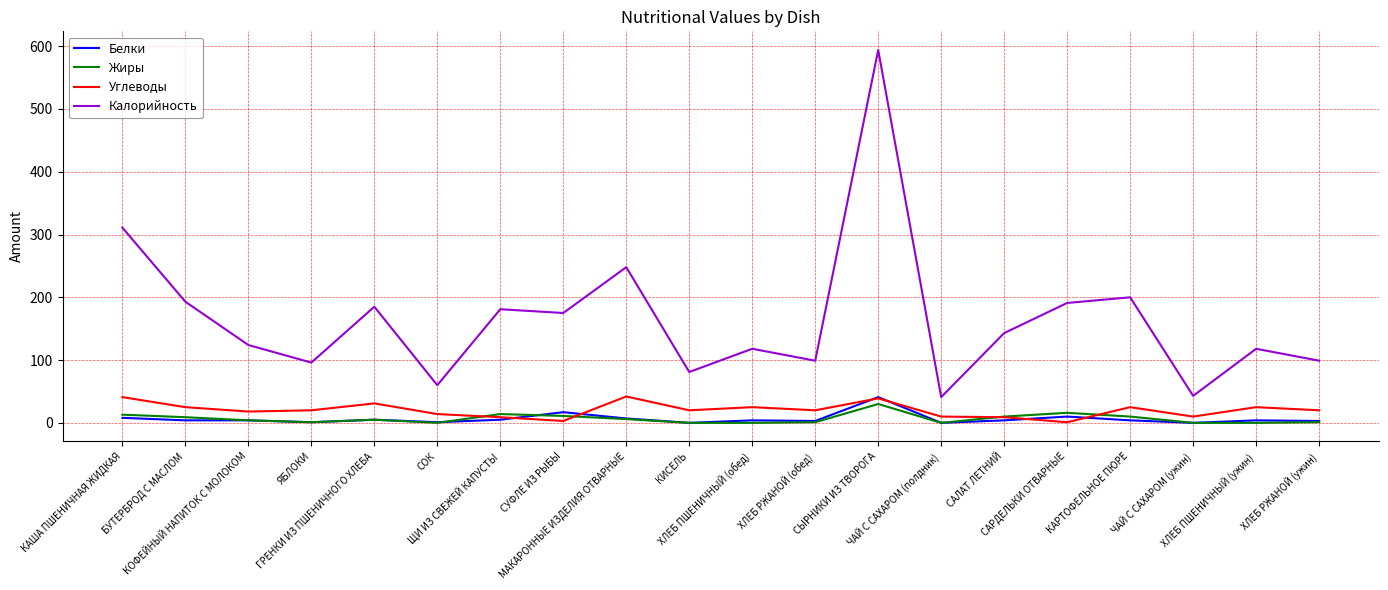

True or false: Белки and Калорийность cross at least once.

False